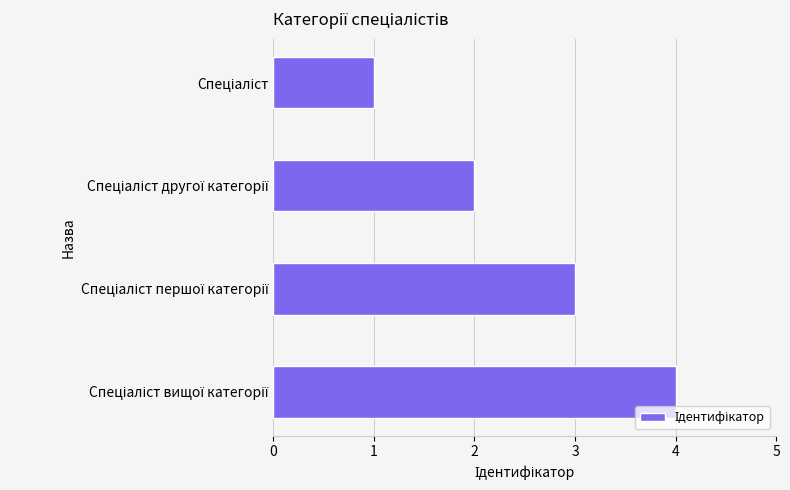

What is the difference between the maximum and minimum values?

3